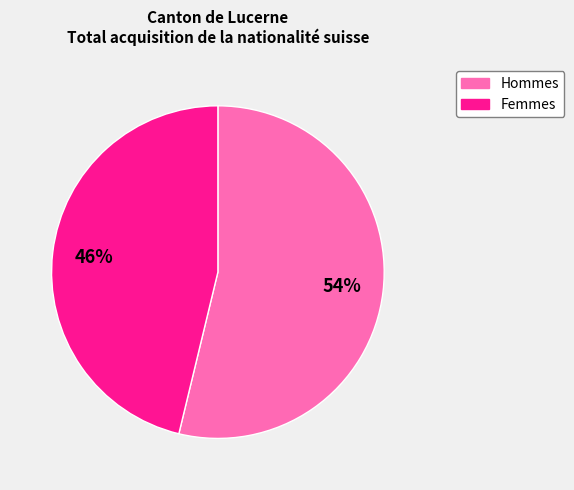

What is the majority slice?

Hommes